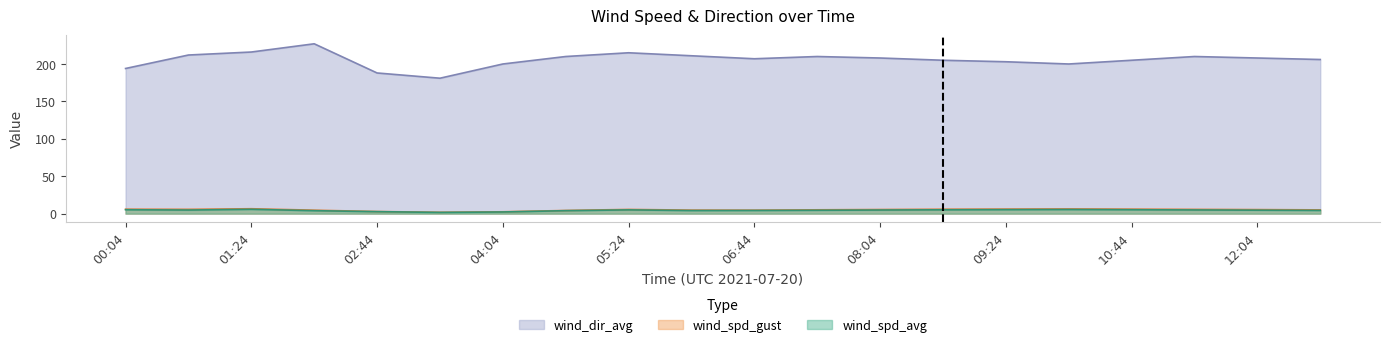

What is the label of the 13th point from the right?

04:44